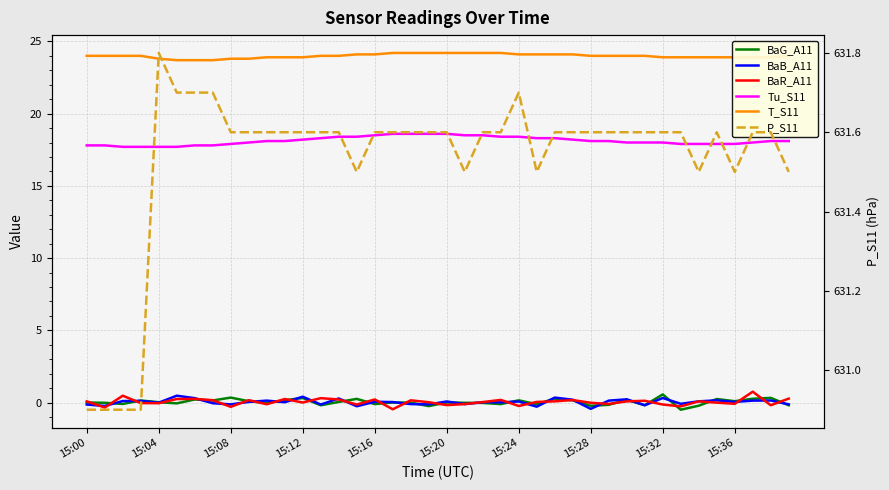

What is the smallest value displayed?

-0.5